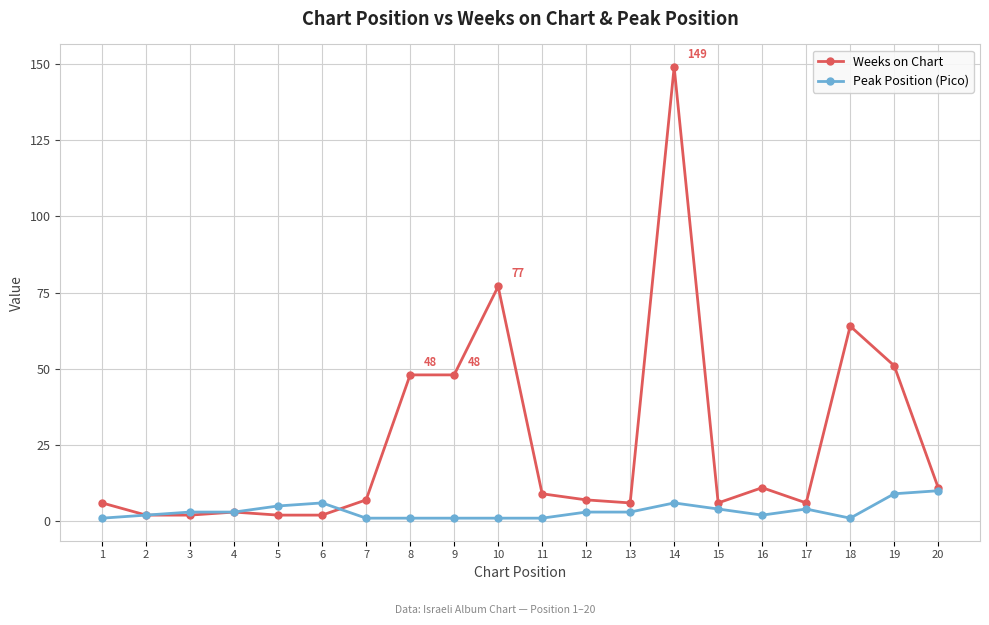

True or false: Peak Position (Pico) has a value of 3 at 4.

True